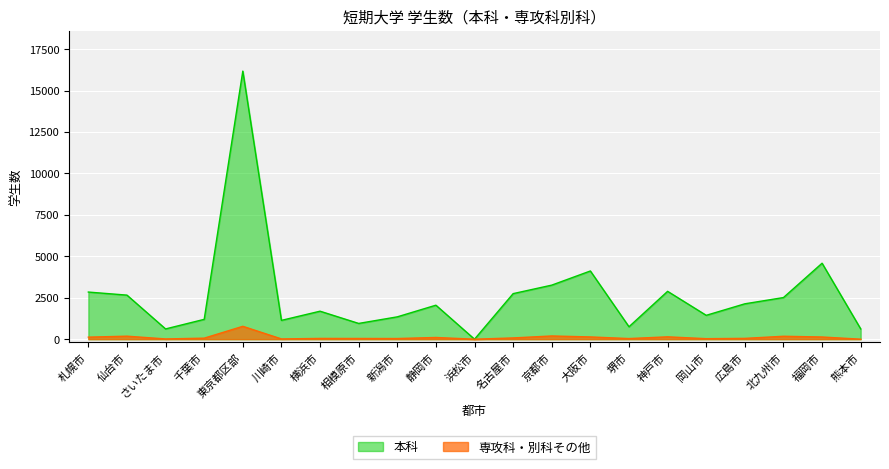

True or false: 本科 and 専攻科・別科その他 intersect in this chart.

False